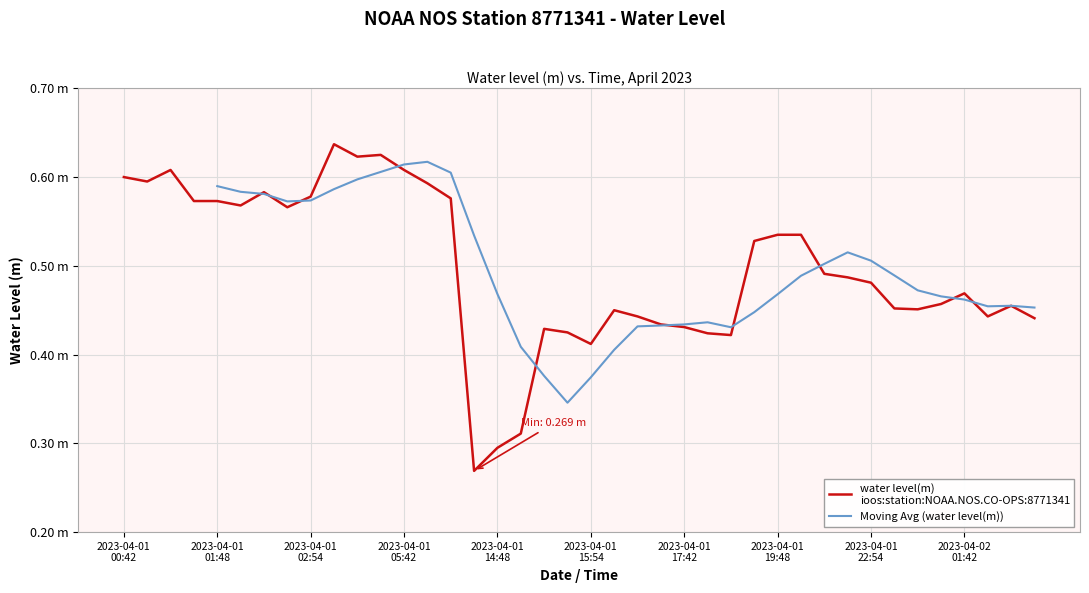

Reading left to right, extract all data points from this chart.

0.6	0.6	0.6	0.6	0.6	0.6	0.6	0.6	0.6	0.6	0.6	0.6	0.6	0.6	0.6	0.3	0.3	0.3	0.4	0.4	0.4	0.5	0.4	0.4	0.4	0.4	0.4	0.5	0.5	0.5	0.5	0.5	0.5	0.5	0.5	0.5	0.5	0.4	0.5	0.4